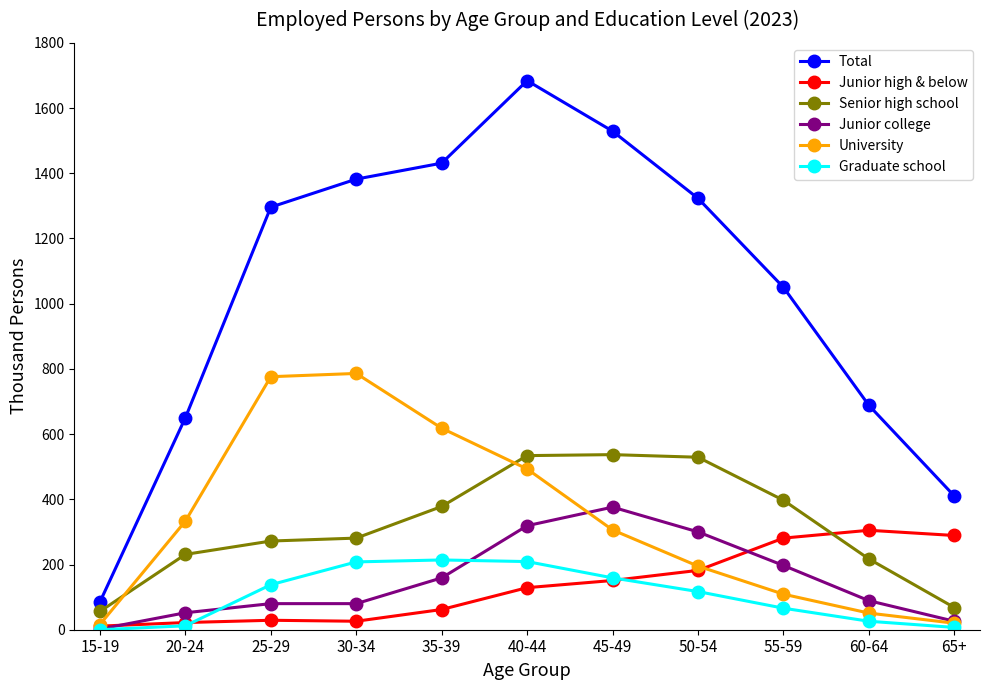

How many data points in University are less than 306?

5